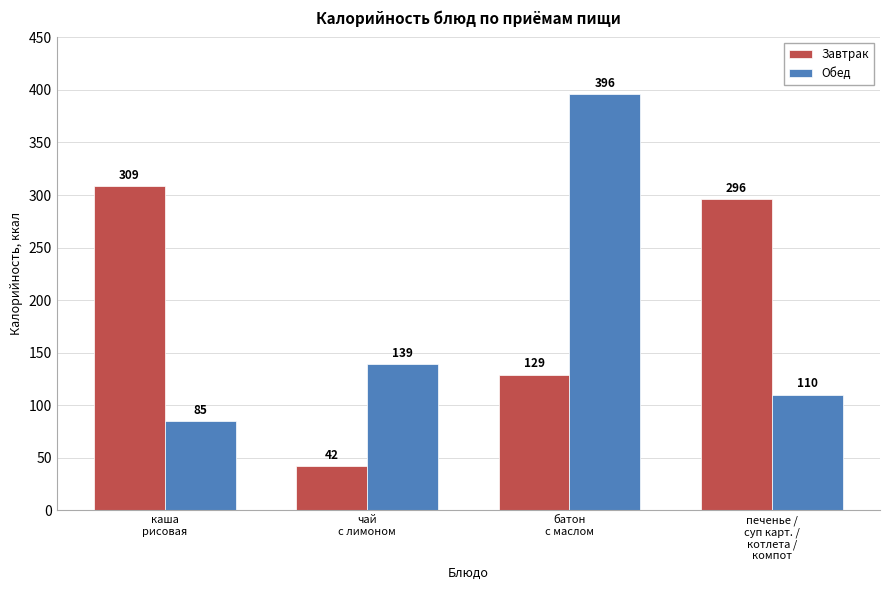

Which series has the largest total across all categories?

Завтрак